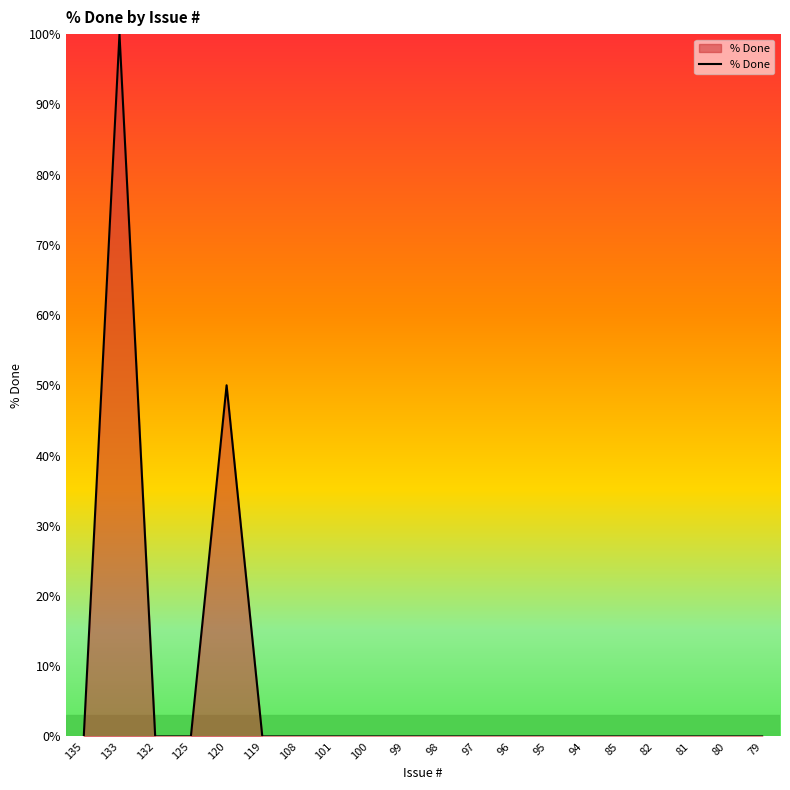

How many categories are shown in the chart?

20